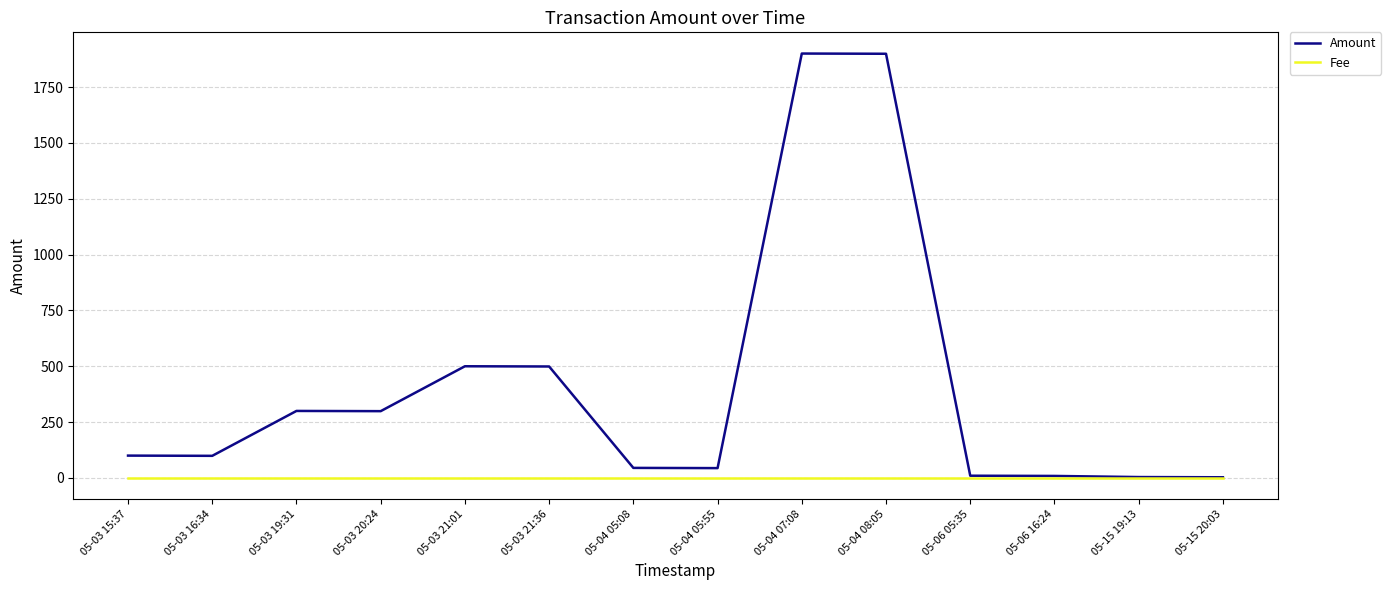

List the series in order of their overall mean, highest first.

Amount, Fee